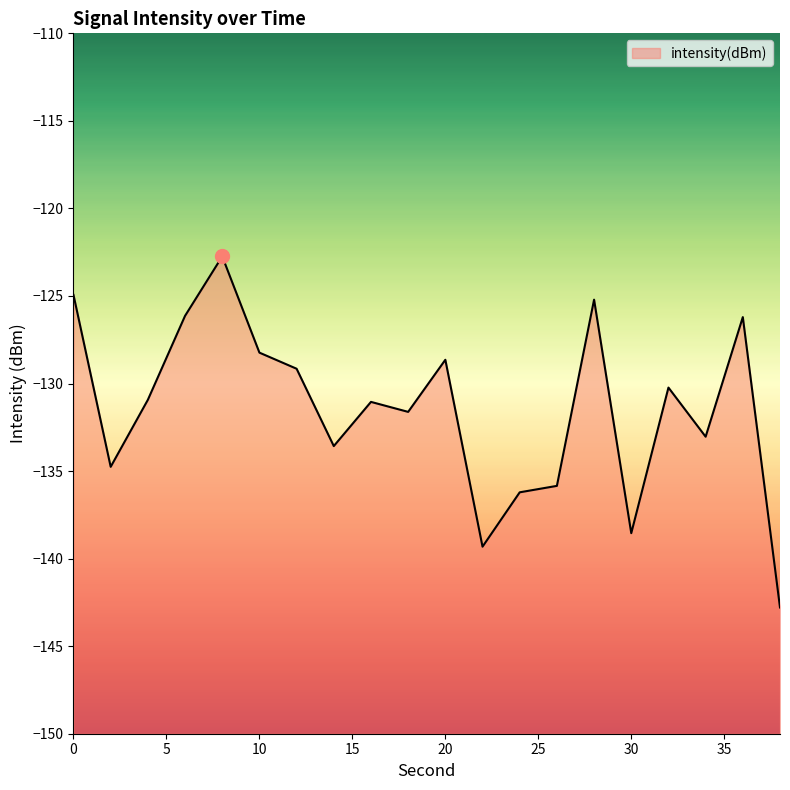

Reading left to right, extract all data points from this chart.

-124.9	-134.8	-130.9	-126.1	-122.7	-128.2	-129.2	-133.6	-131.0	-131.6	-128.6	-139.3	-136.2	-135.8	-125.2	-138.5	-130.2	-133.0	-126.2	-142.8